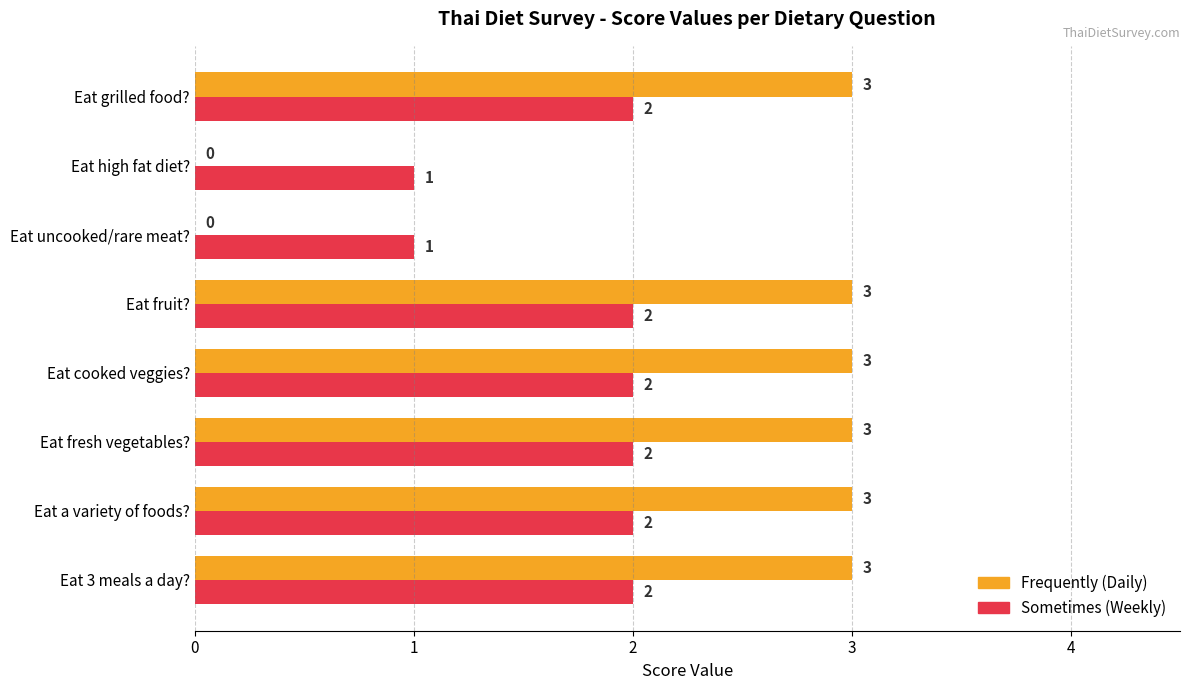

What is the greatest value displayed?

3